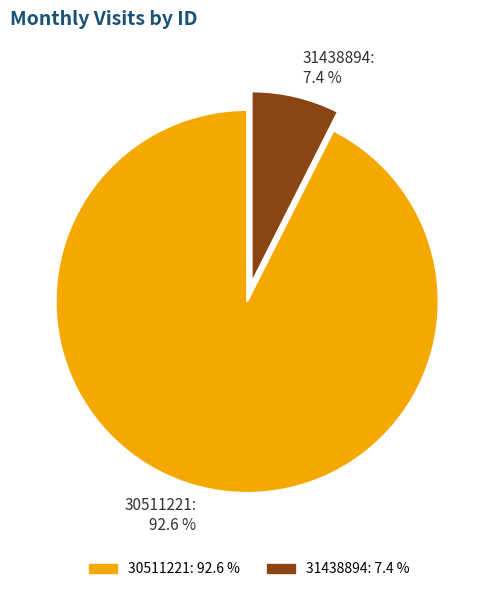

To the nearest percent, what is the difference between the largest and smallest slice percentages?

85%